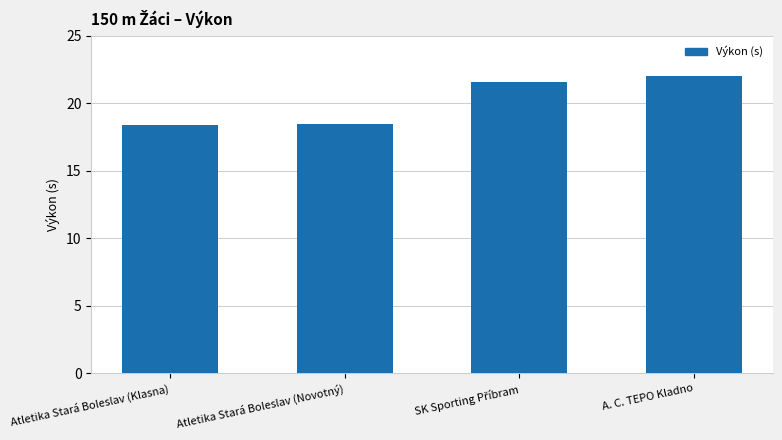

Reading left to right, extract all data points from this chart.

18.4	18.5	21.6	22.0